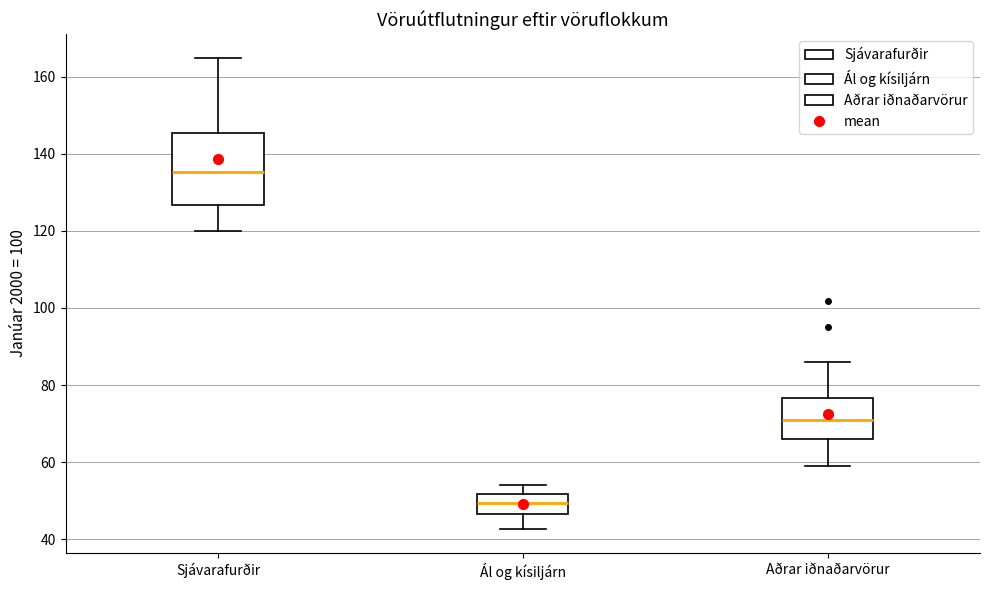

Comparing the boxes themselves (not the whiskers), which one is the tallest?

Sjávarafurðir